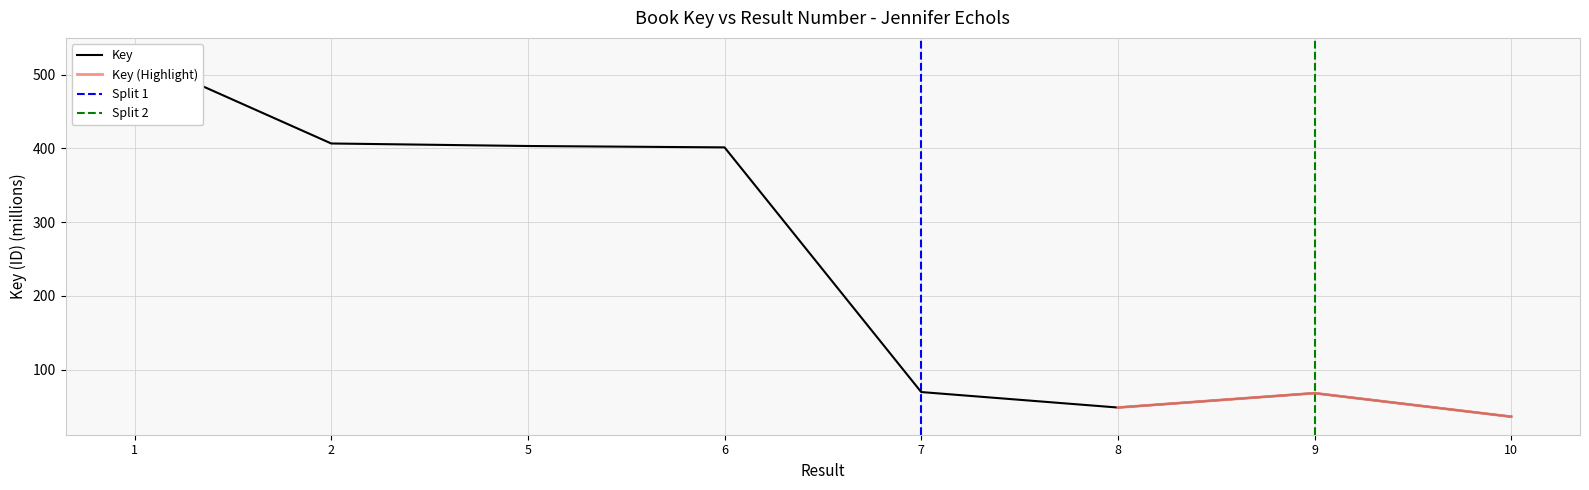

What is the difference between the values at 7 and 1?

455.5